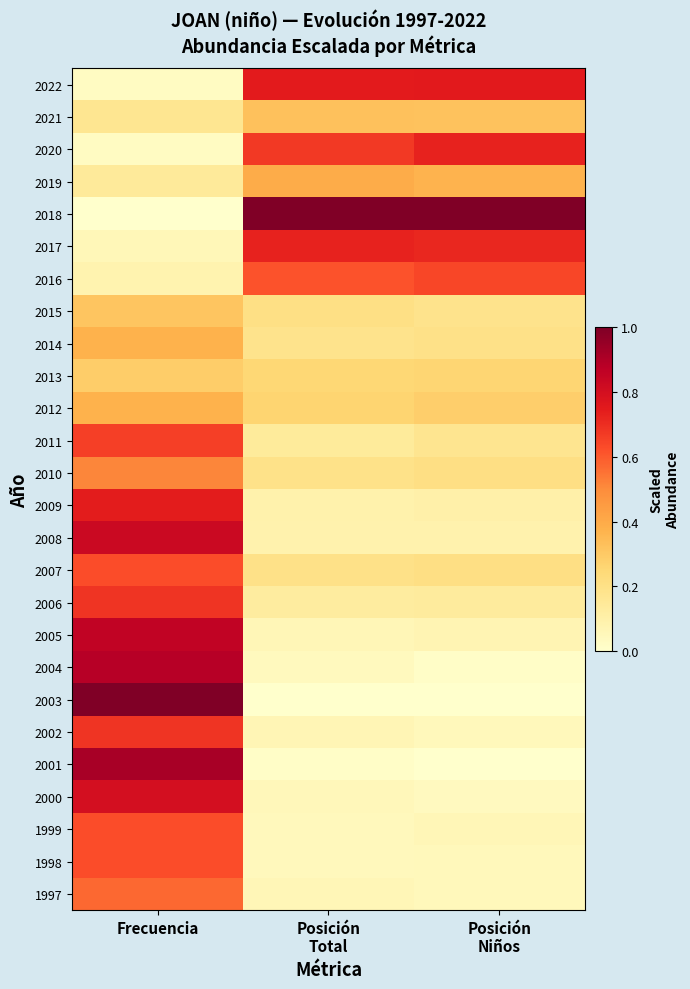

At which category is the sum across all series the highest?

Frecuencia